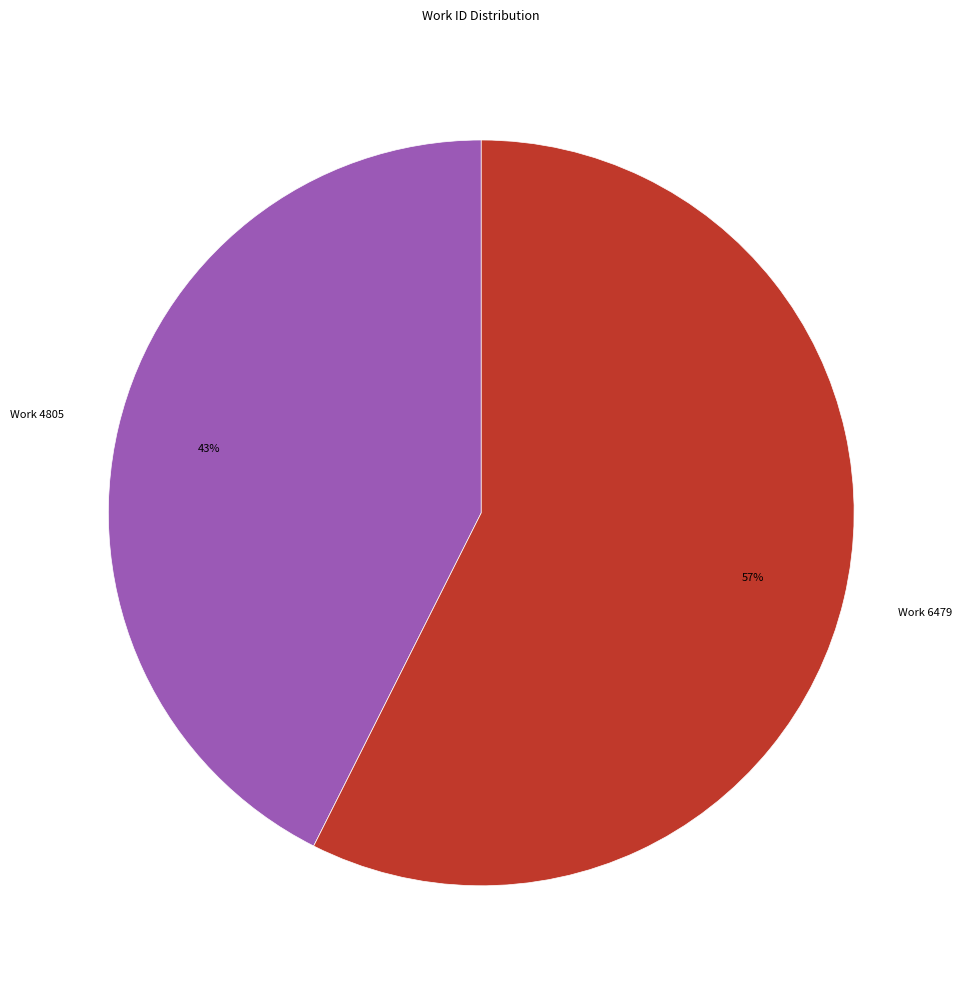

Is it true that Work 6479 is 71% of the pie?

False